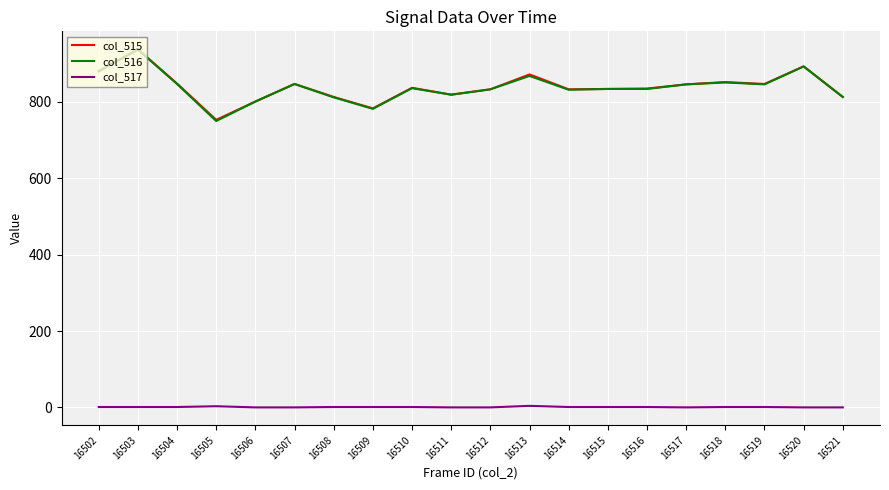

Is the value of col_515 at 16507 greater than the value of col_516 at 16521?

Yes